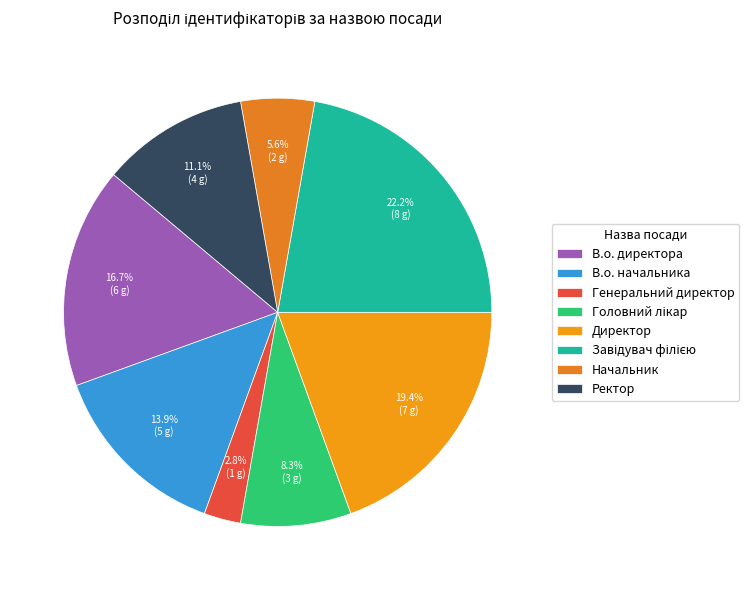

Is Завідувач філією the majority of the pie?

No